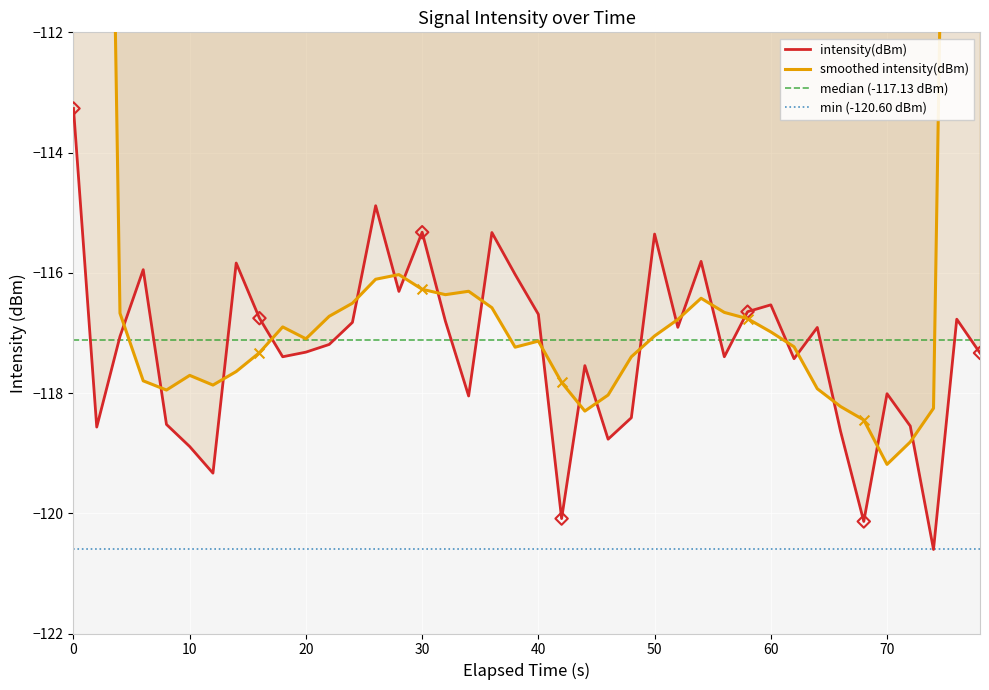

Is it true that intensity(dBm) equals -118.0 at 70?

True